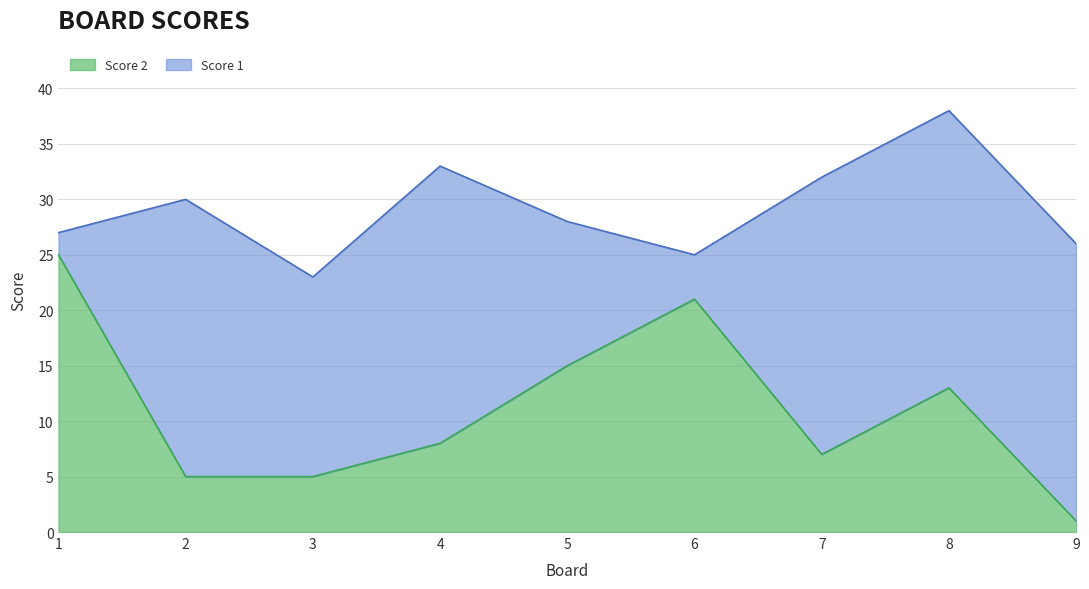

Does the chart have visible grid lines?

Yes